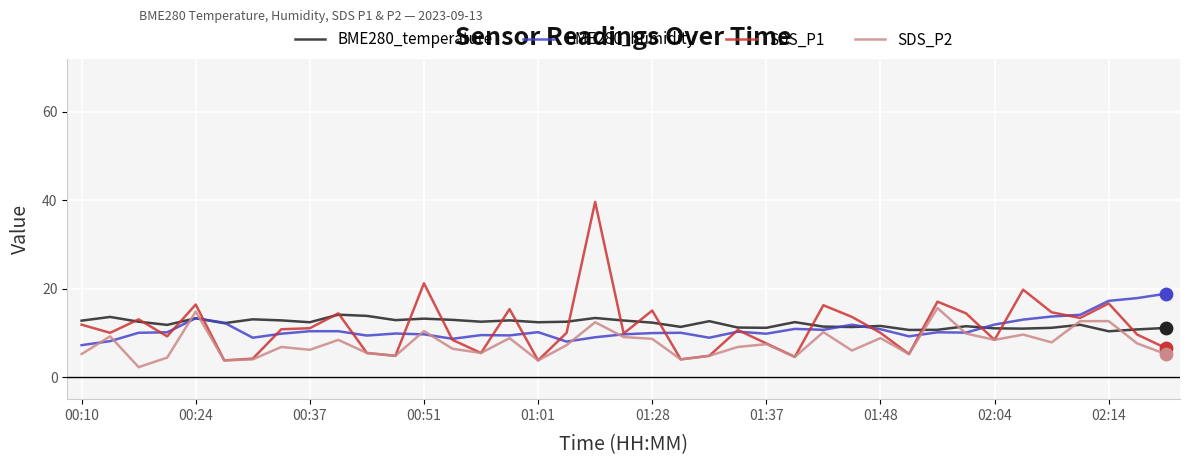

What is the maximum value shown in the chart?

39.6